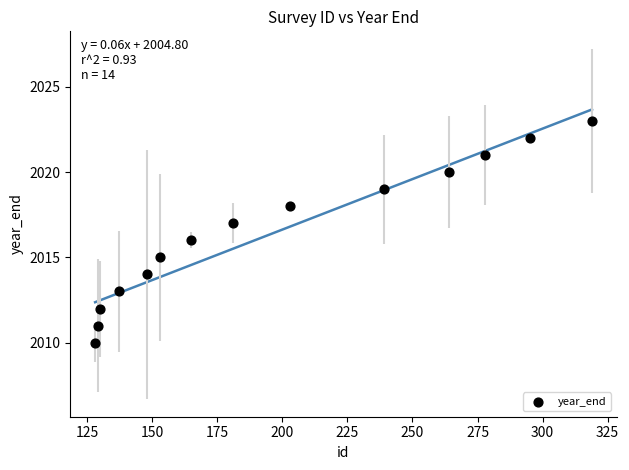

What is the range of Y values (max minus min)?

13